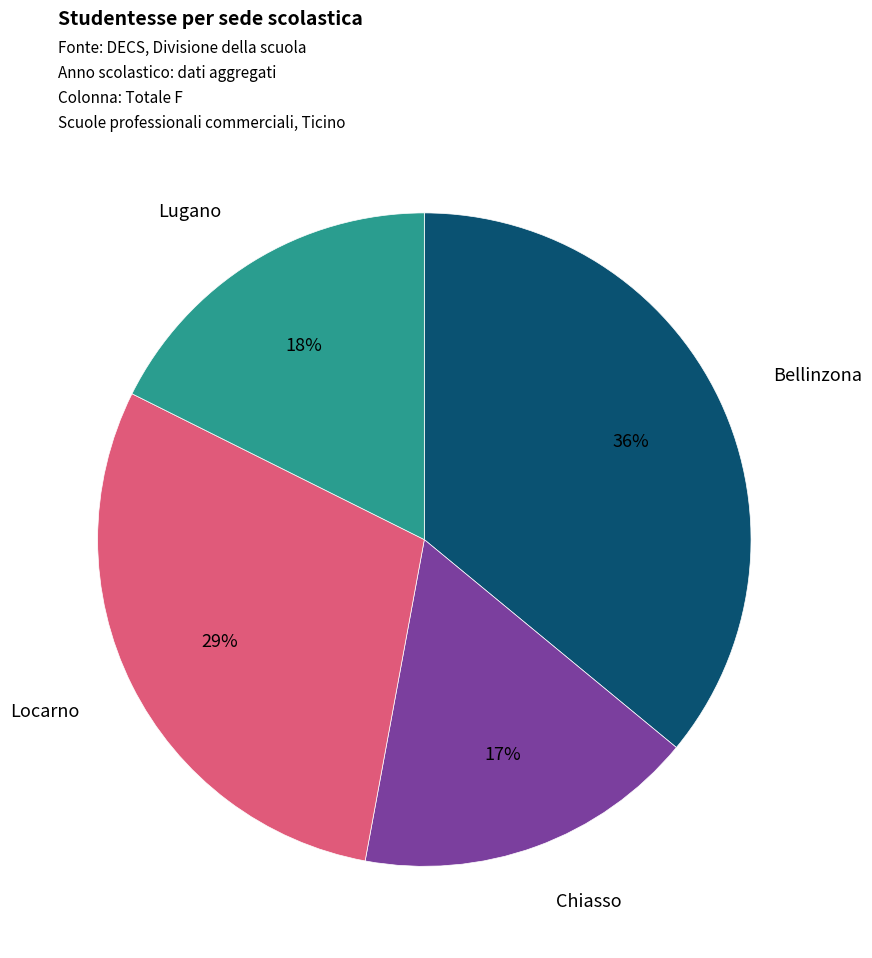

What percentage is the Chiasso slice, to the nearest percent?

17%